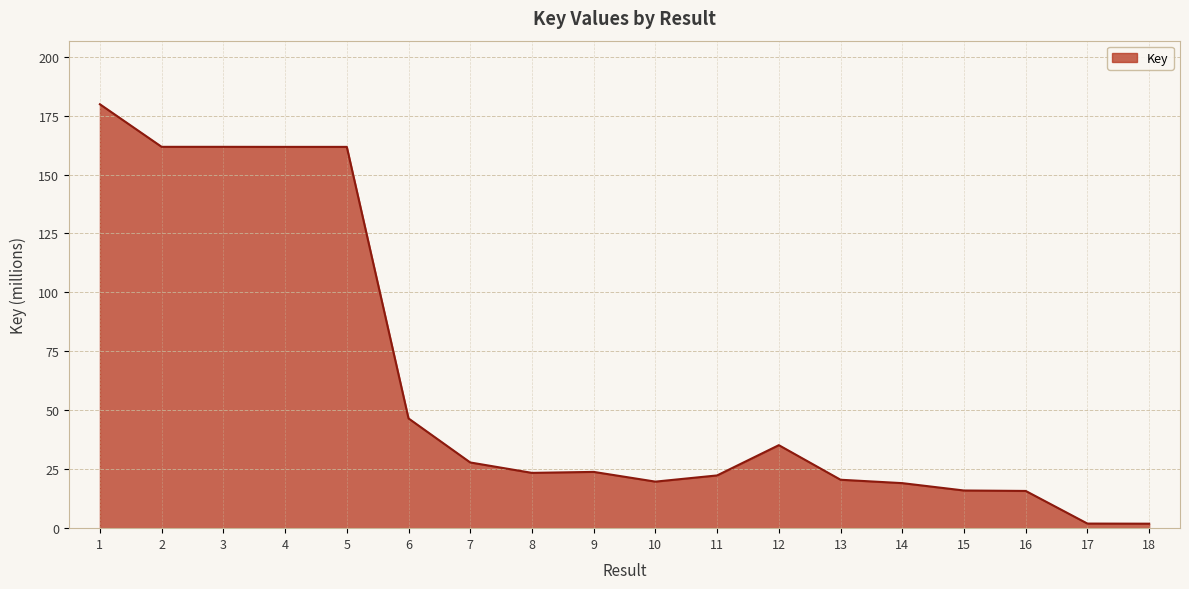

The chart shows a value of 161.7 at 5. True or false?

True